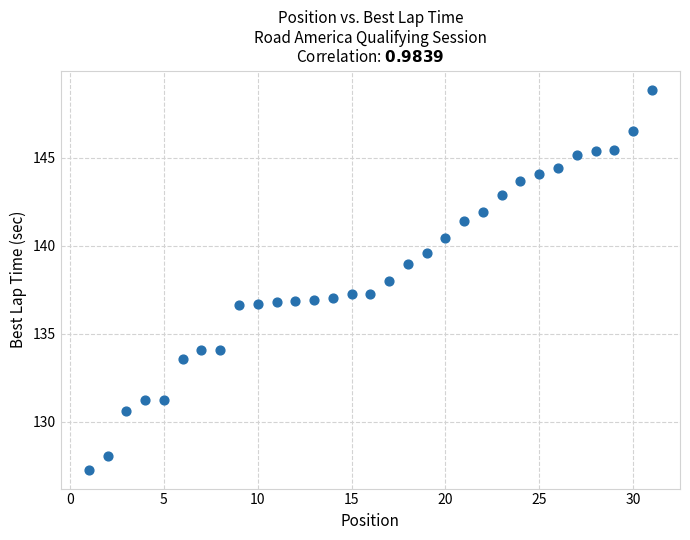

What is the range of Y values (max minus min)?

21.6